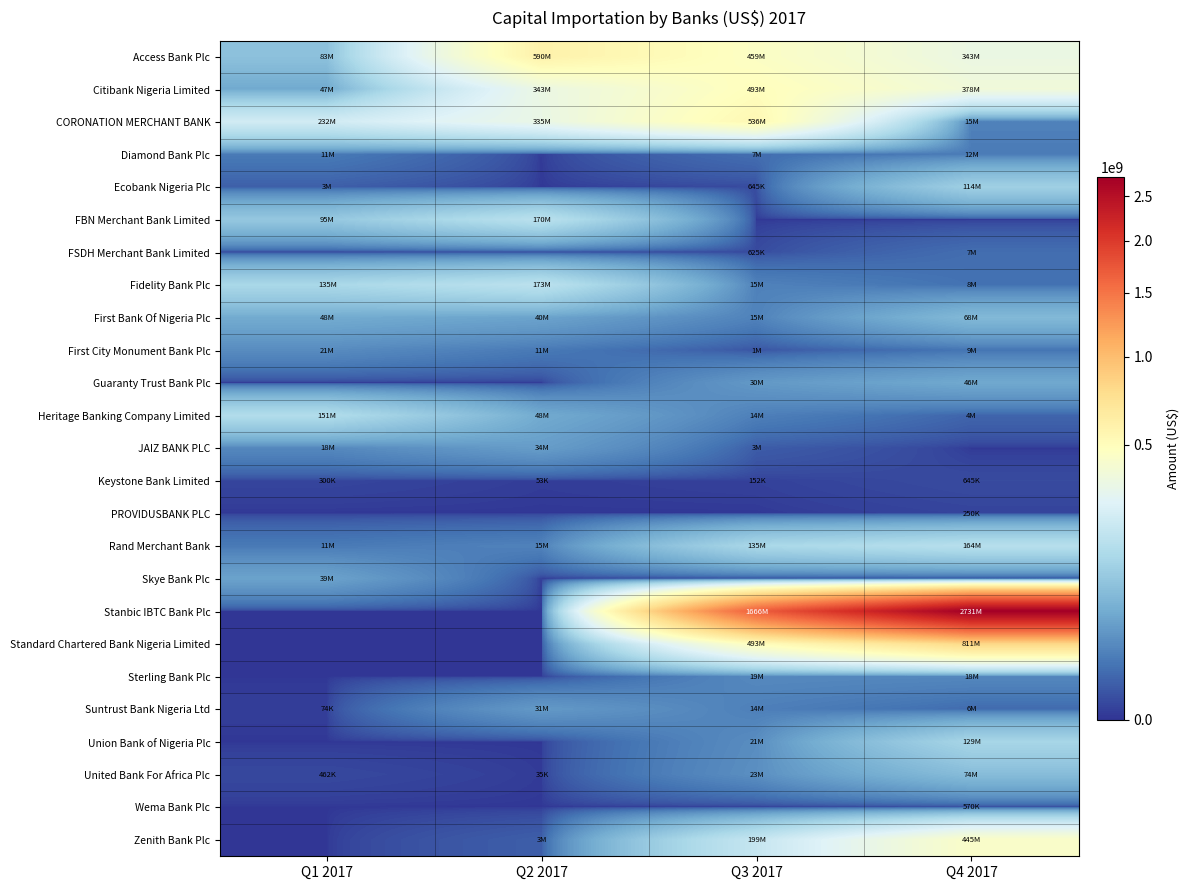

Reading right to left, list all the values displayed in this chart.

Access Bank Plc: Q4 2017=343208949.3	Q3 2017=459436239.7	Q2 2017=589842817.1	Q1 2017=82798093.2
Citibank Nigeria Limited: Q4 2017=378193318.8	Q3 2017=492626729.5	Q2 2017=342737391.8	Q1 2017=46515420.7
CORONATION MERCHANT BANK: Q4 2017=14856170.0	Q3 2017=535993875.8	Q2 2017=335247174.8	Q1 2017=231532064.4
Diamond Bank Plc: Q4 2017=11784000.0	Q3 2017=6918383.7	Q2 2017=0.0	Q1 2017=11190611.3
Ecobank Nigeria Plc: Q4 2017=114147238.0	Q3 2017=645064.0	Q2 2017=0.0	Q1 2017=3051720.4
FBN Merchant Bank Limited: Q4 2017=0.0	Q3 2017=0.0	Q2 2017=170231876.9	Q1 2017=95158243.6
FSDH Merchant Bank Limited: Q4 2017=6660652.9	Q3 2017=624984.0	Q2 2017=0.0	Q1 2017=0.0
Fidelity Bank Plc: Q4 2017=7995810.0	Q3 2017=14878615.1	Q2 2017=173036580.9	Q1 2017=135054811.1
First Bank Of Nigeria Plc: Q4 2017=67896838.0	Q3 2017=15140851.0	Q2 2017=39511685.9	Q1 2017=48364207.5
First City Monument Bank Plc: Q4 2017=9101587.0	Q3 2017=1453617.2	Q2 2017=10818300.0	Q1 2017=20825730.4
Guaranty Trust Bank Plc: Q4 2017=45929023.2	Q3 2017=30420580.9	Q2 2017=0.0	Q1 2017=0.0
Heritage Banking Company Limited: Q4 2017=4349880.0	Q3 2017=13749935.0	Q2 2017=47549642.4	Q1 2017=150928106.5
JAIZ BANK PLC: Q4 2017=0.0	Q3 2017=2587137.0	Q2 2017=34080544.0	Q1 2017=18361200.0
Keystone Bank Limited: Q4 2017=644890.0	Q3 2017=152271.4	Q2 2017=53250.0	Q1 2017=300000.0
PROVIDUSBANK PLC: Q4 2017=250000.0	Q3 2017=0.0	Q2 2017=0.0	Q1 2017=0.0
Rand Merchant Bank: Q4 2017=163552714.5	Q3 2017=134550597.6	Q2 2017=15202219.2	Q1 2017=11130493.0
Skye Bank Plc: Q4 2017=0.0	Q3 2017=0.0	Q2 2017=0.0	Q1 2017=39325599.9
Stanbic IBTC Bank Plc: Q4 2017=2730521235.0	Q3 2017=1666257256.2	Q2 2017=0.0	Q1 2017=0.0
Standard Chartered Bank Nigeria Limited: Q4 2017=811025889.7	Q3 2017=493367270.5	Q2 2017=0.0	Q1 2017=0.0
Sterling Bank Plc: Q4 2017=17957495.0	Q3 2017=19130000.0	Q2 2017=0.0	Q1 2017=0.0
Suntrust Bank Nigeria Ltd: Q4 2017=6000000.0	Q3 2017=13700000.0	Q2 2017=30980577.9	Q1 2017=73543.0
Union Bank of Nigeria Plc: Q4 2017=129044962.0	Q3 2017=21459535.0	Q2 2017=0.0	Q1 2017=0.0
United Bank For Africa Plc: Q4 2017=74346363.9	Q3 2017=23044531.1	Q2 2017=34980.0	Q1 2017=461594.2
Wema Bank Plc: Q4 2017=570480.0	Q3 2017=0.0	Q2 2017=0.0	Q1 2017=0.0
Zenith Bank Plc: Q4 2017=444819593.4	Q3 2017=198957864.8	Q2 2017=3017701.4	Q1 2017=0.0